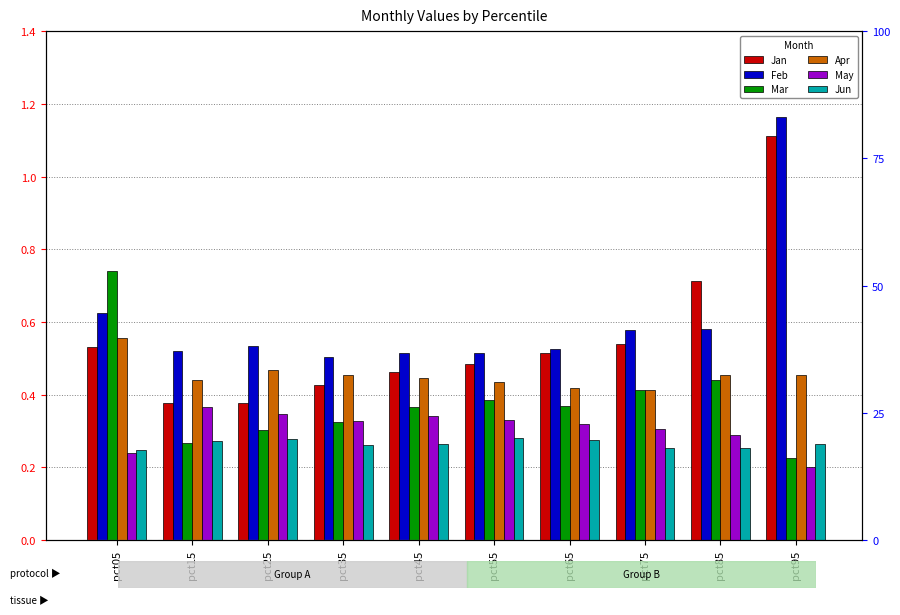

What is the minimum value shown in the chart?

0.2